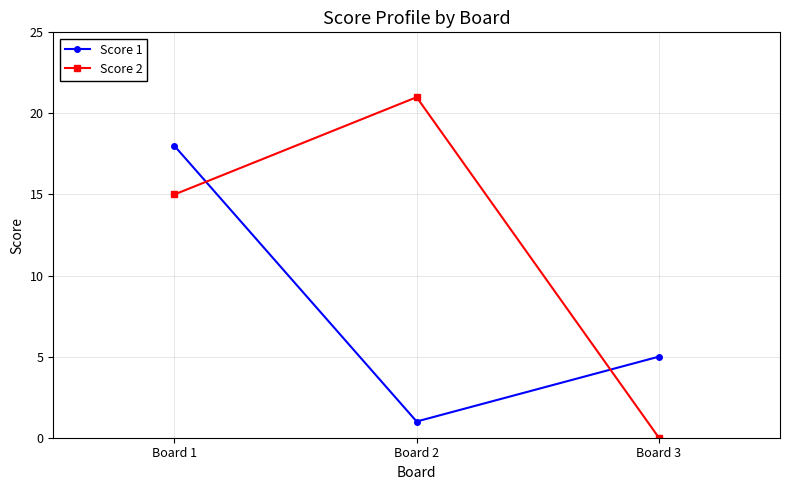

What is the value of the Score 1 point at the 3rd from the left?

5